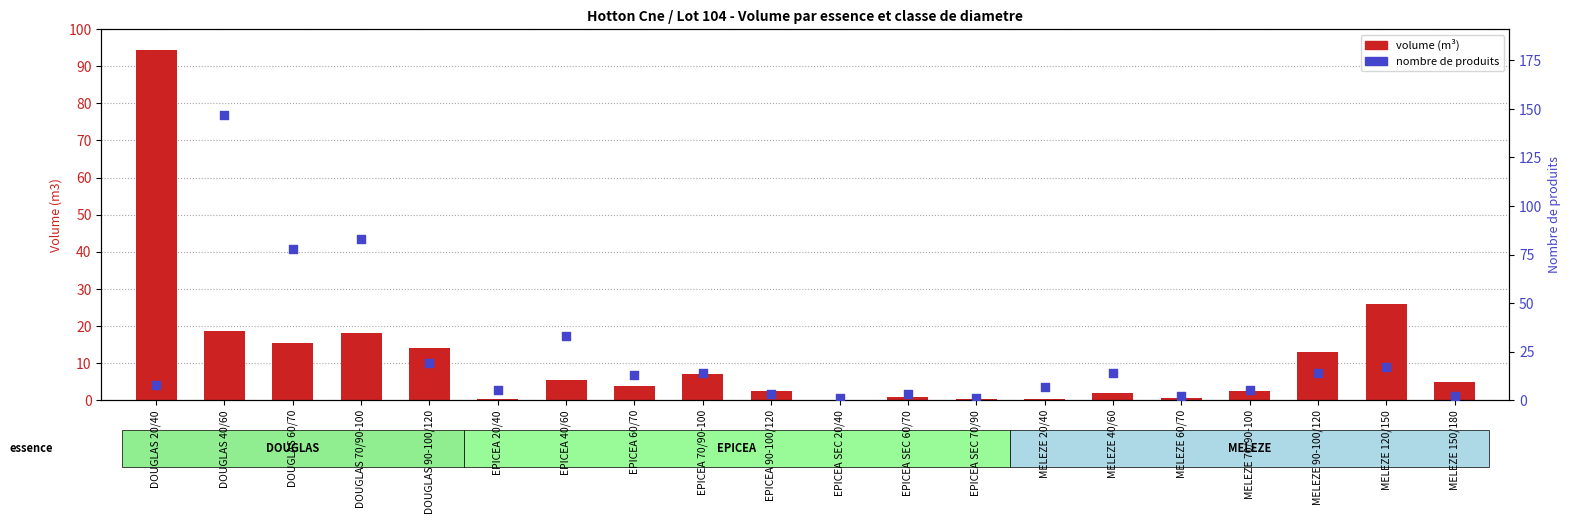

Which series has the widest spread of Y values?

nombre de produits